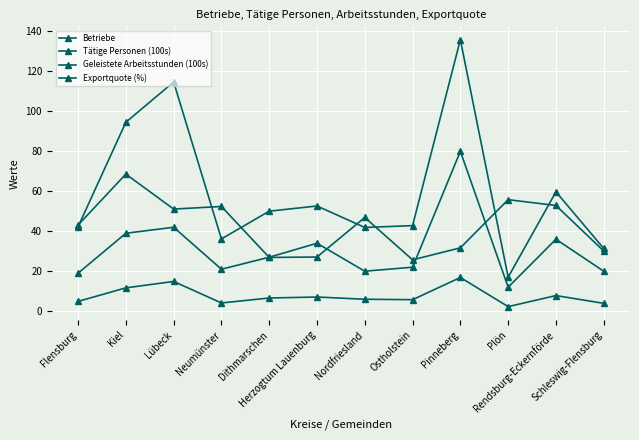

How many categories are shown in the chart?

12